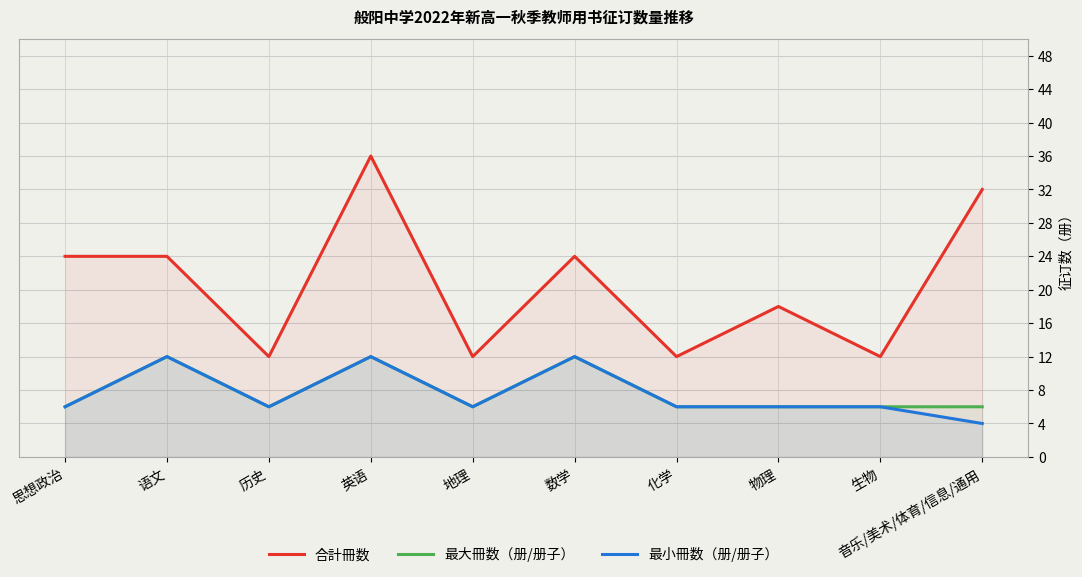

Is it true that 最大冊数（册/册子） equals 4 at 地理?

False